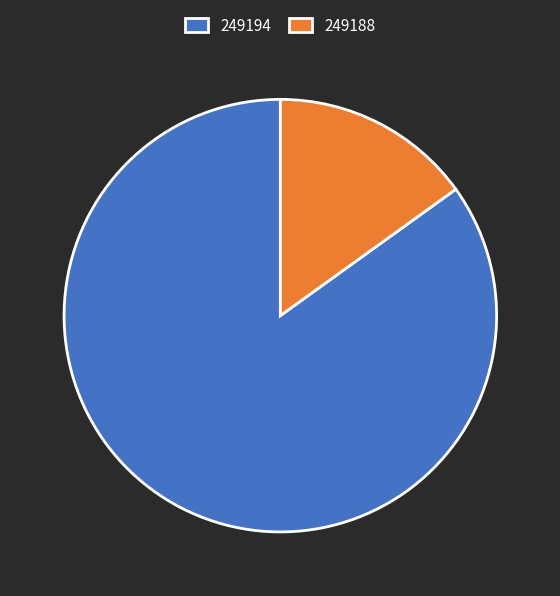

Does 249188 account for over 50% of the chart?

No